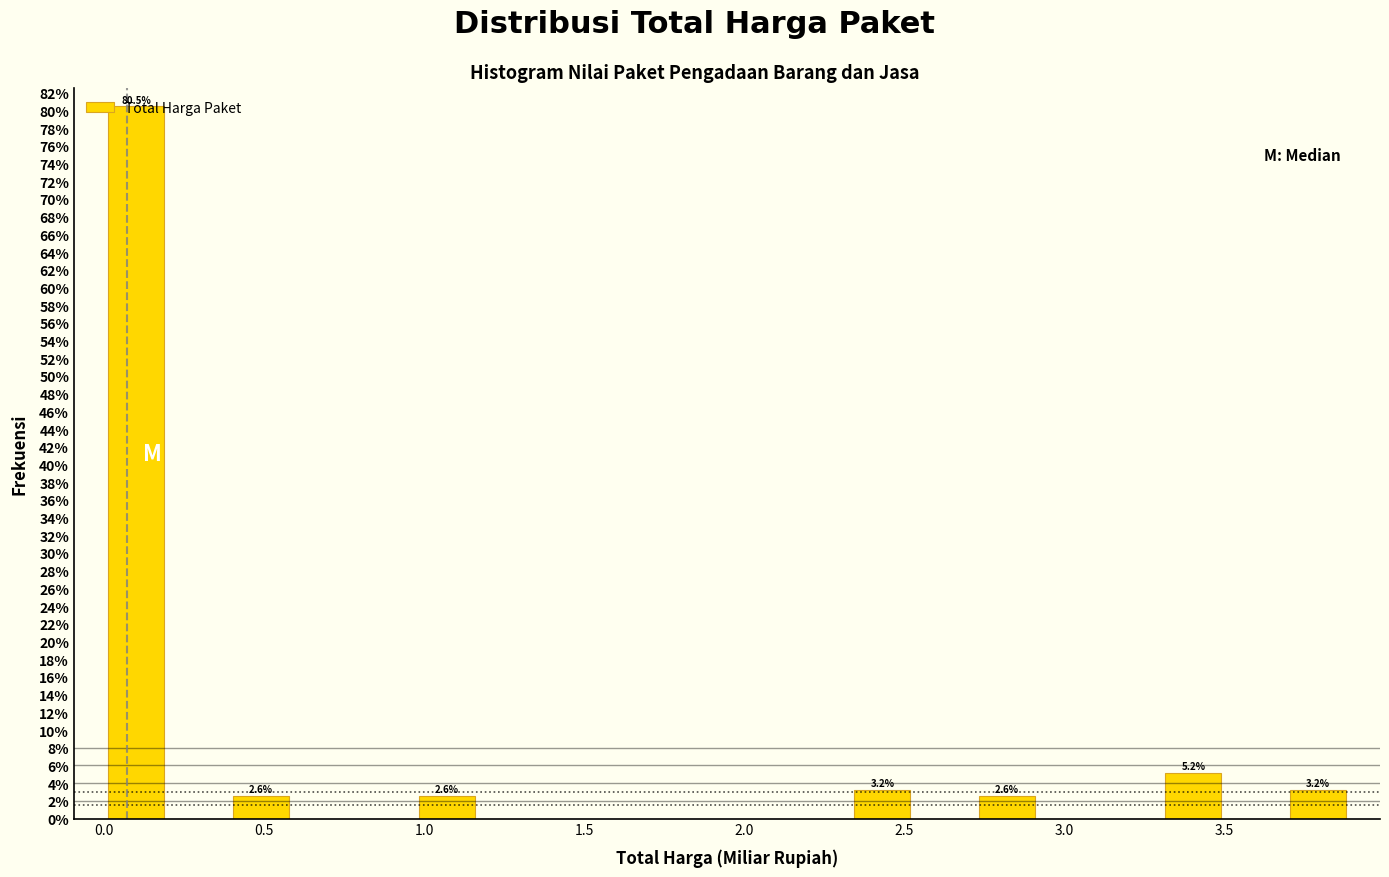

Around what value on the x-axis is the tallest bar? Give the approximate position of its centre, as read against the axis.

0.10